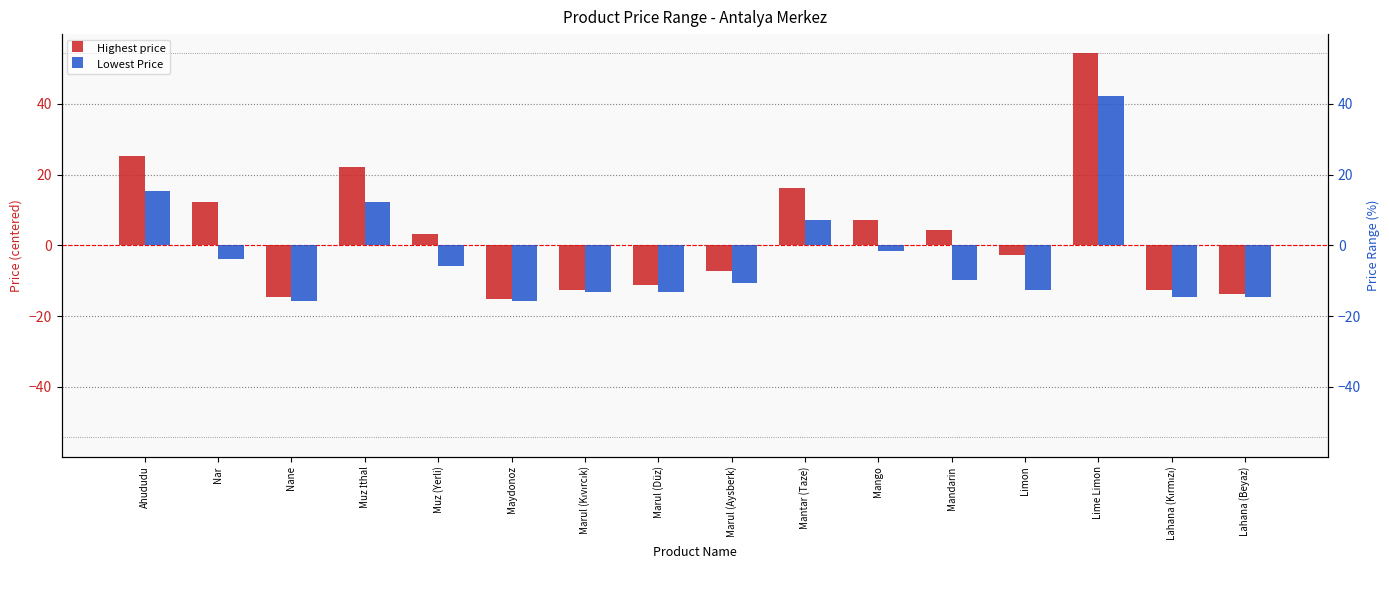

Does the chart contain stacked bars?

No